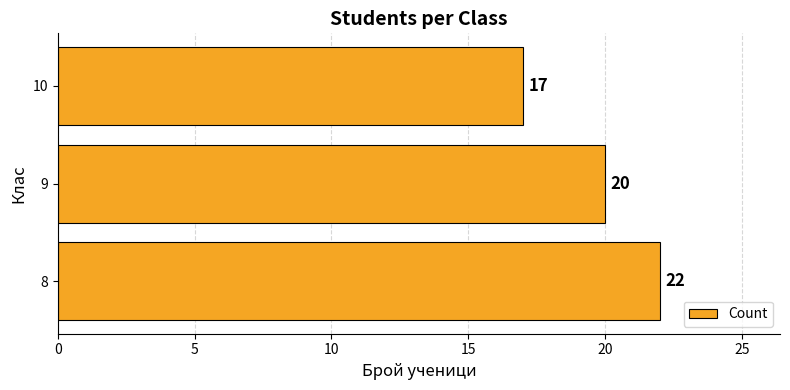

The value at 10 is 17. True or false?

True